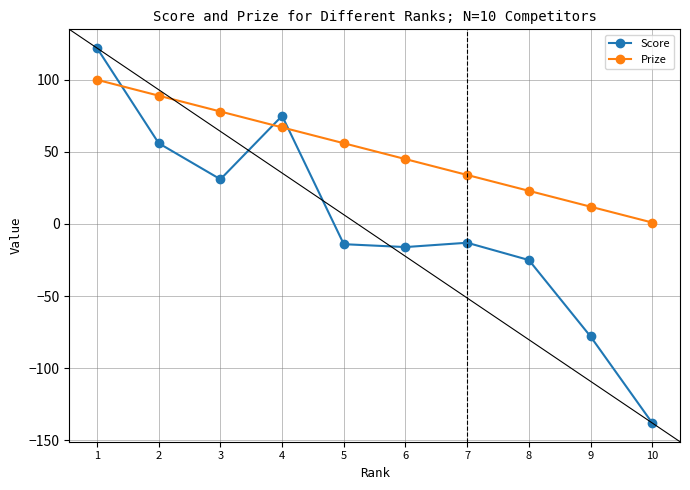

Count the number of data series in this chart.

2